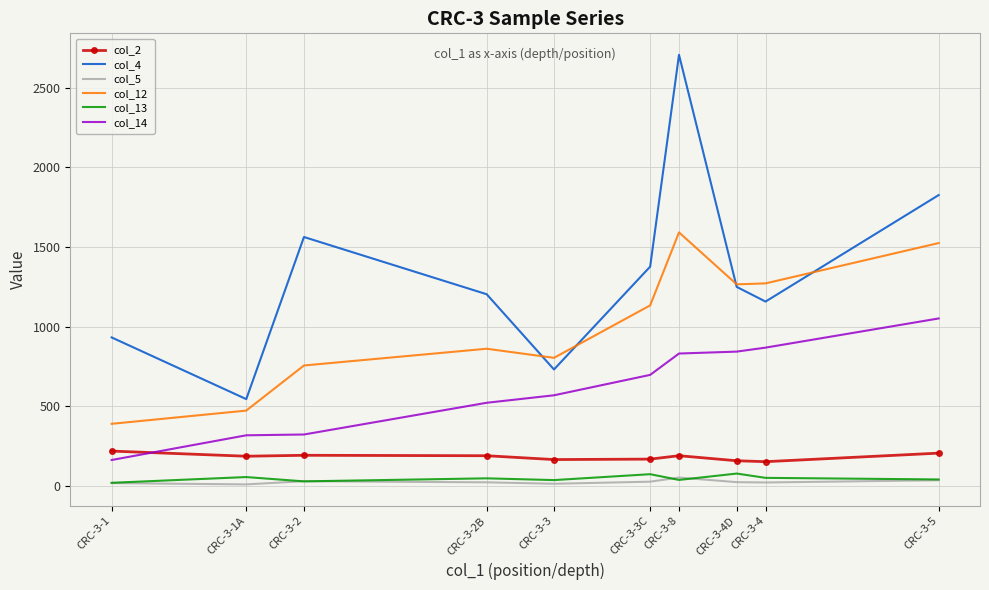

At CRC-3-3C, list the series in order from smallest to largest.

col_5, col_13, col_2, col_14, col_12, col_4